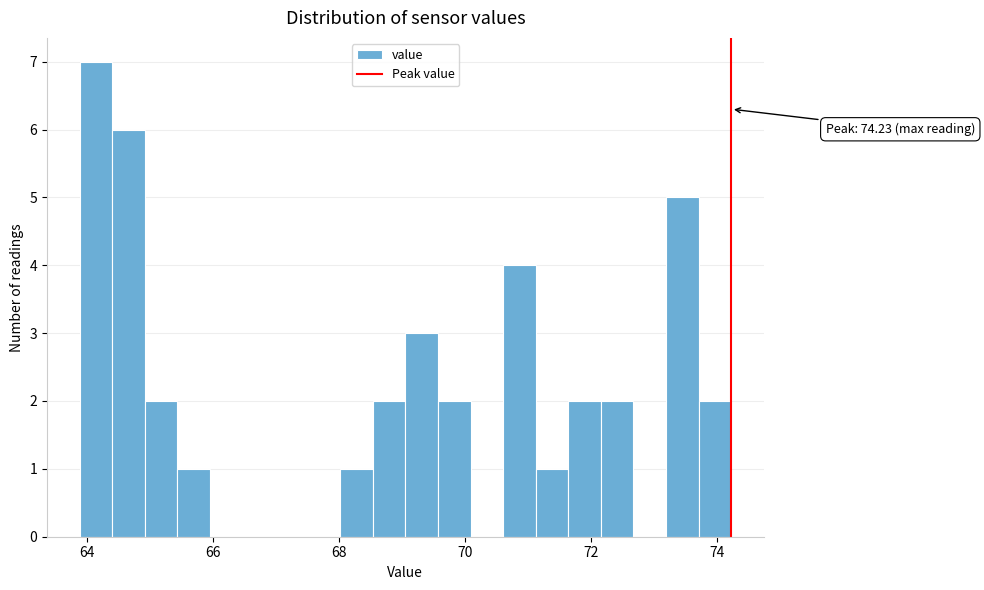

Around what value on the x-axis is the tallest bar? Give the approximate position of its centre, as read against the axis.

64.2